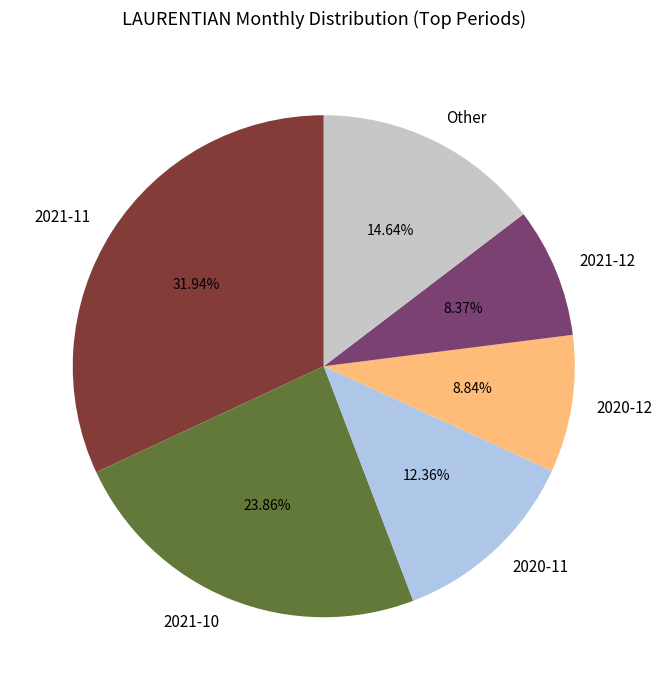

Is the sum of 2021-12 and 2020-11 greater than half?

No